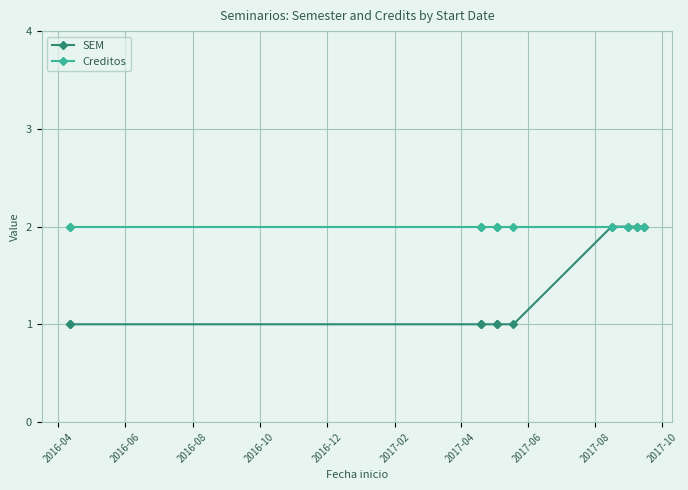

At how many categories does at least one series exceed 1?

11